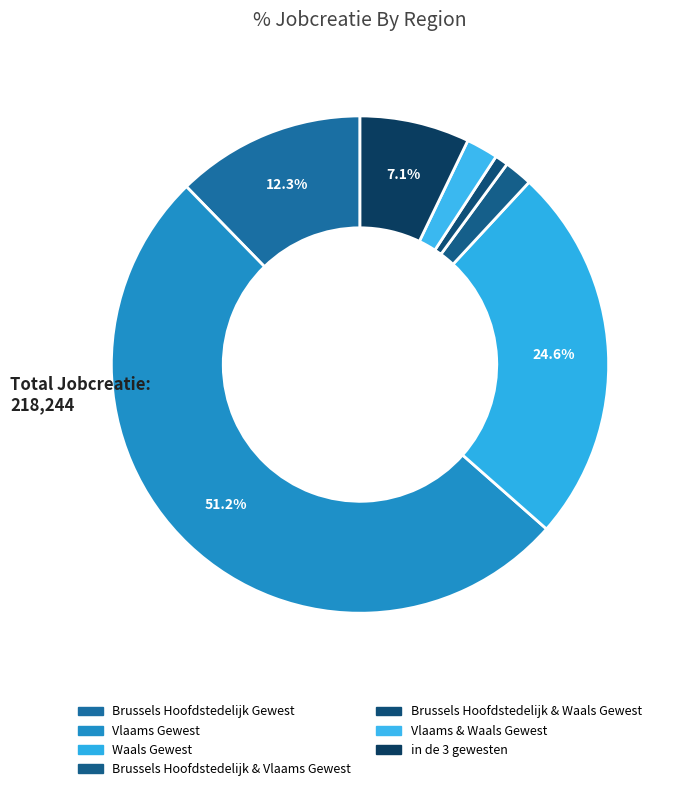

To the nearest percent, what is the difference between the largest and smallest slice percentages?

50%